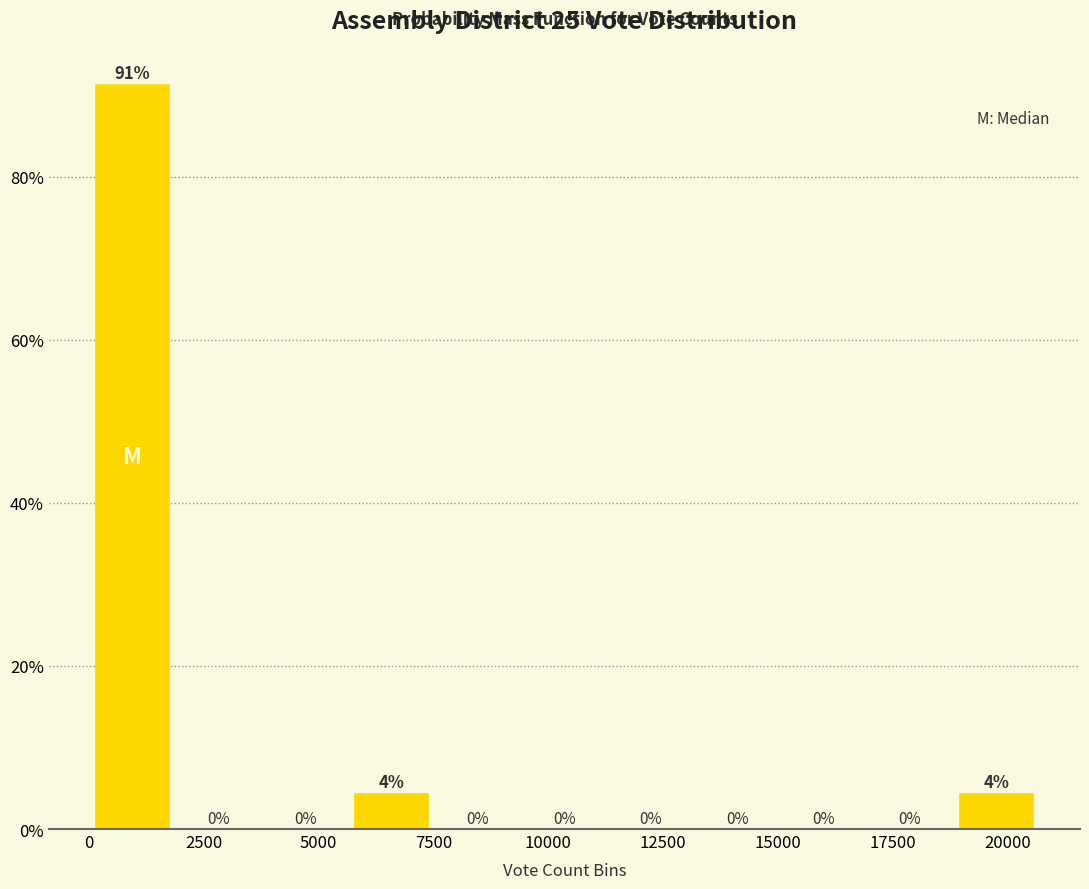

Read against the x-axis, roughly where is the centre of the tallest bar?

1000